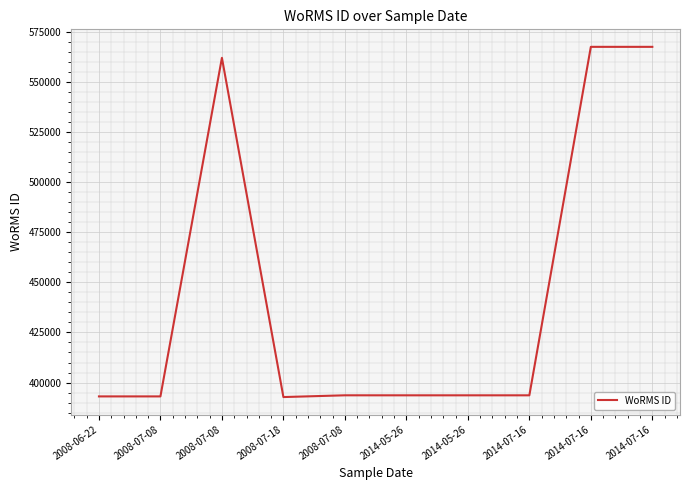

Does the chart have visible grid lines?

Yes